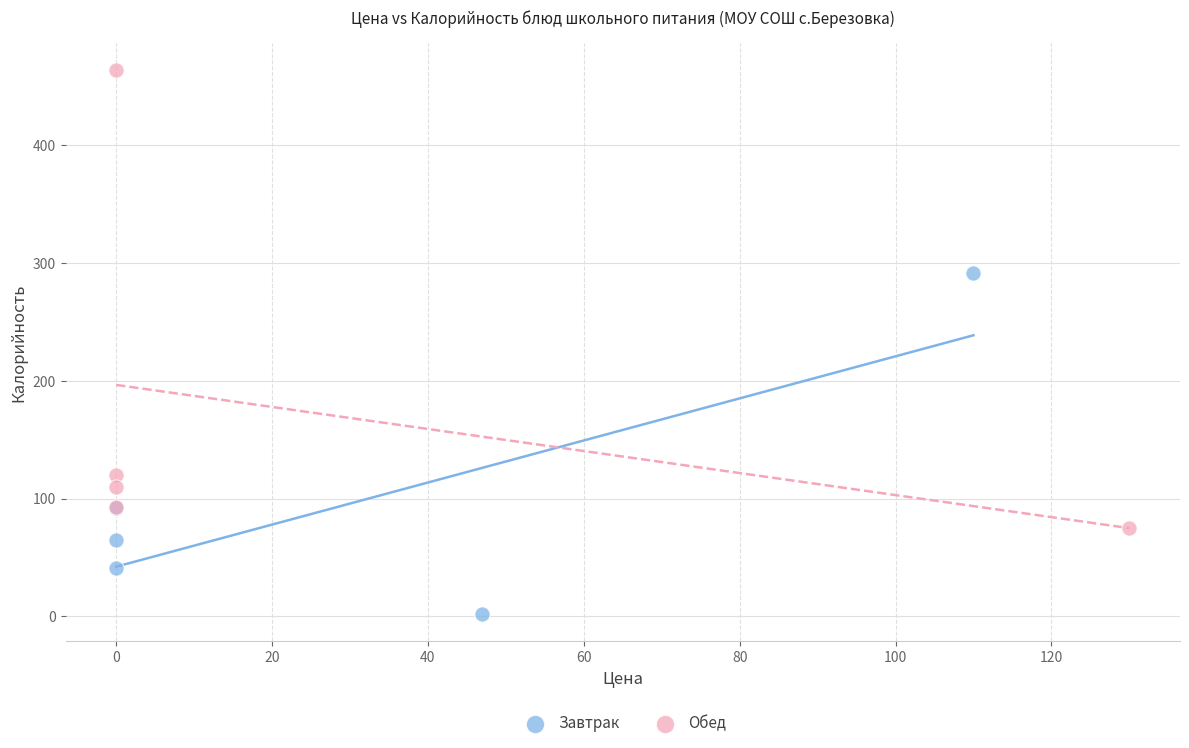

Which series reaches the maximum Y coordinate?

Обед